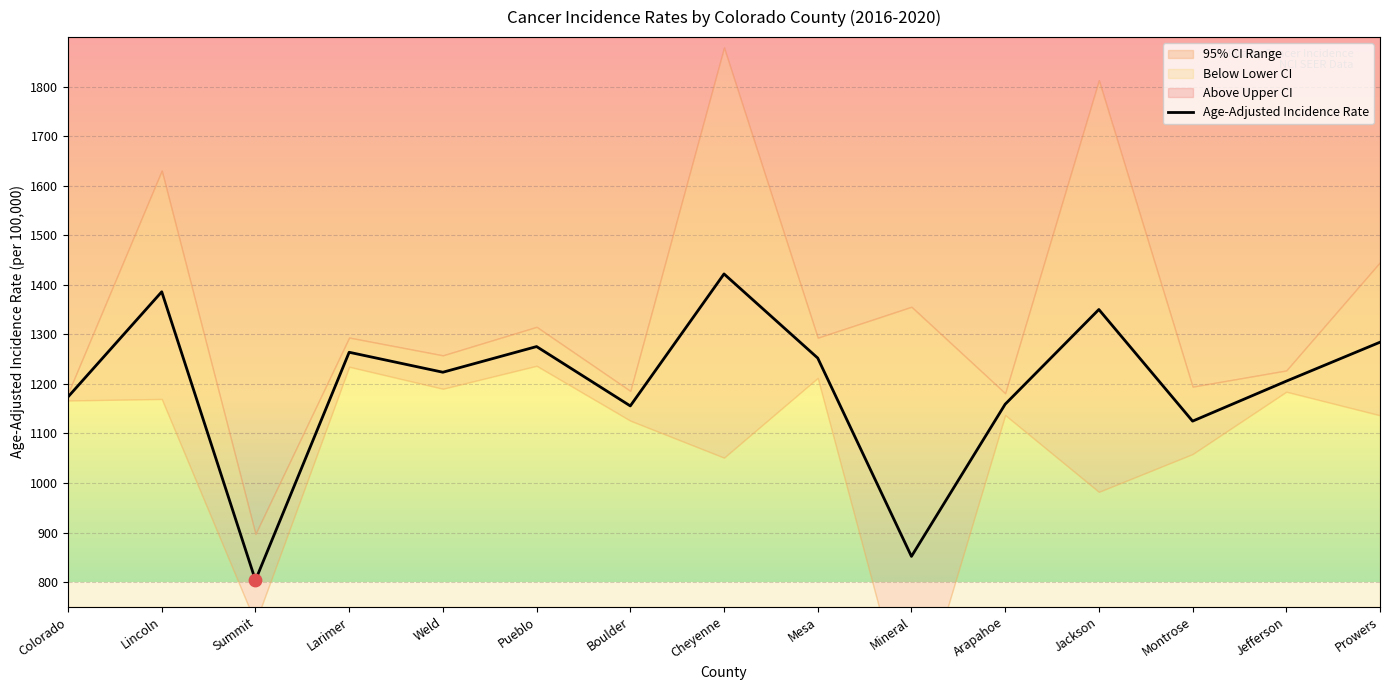

Which has a higher value, Arapahoe or Cheyenne?

Cheyenne